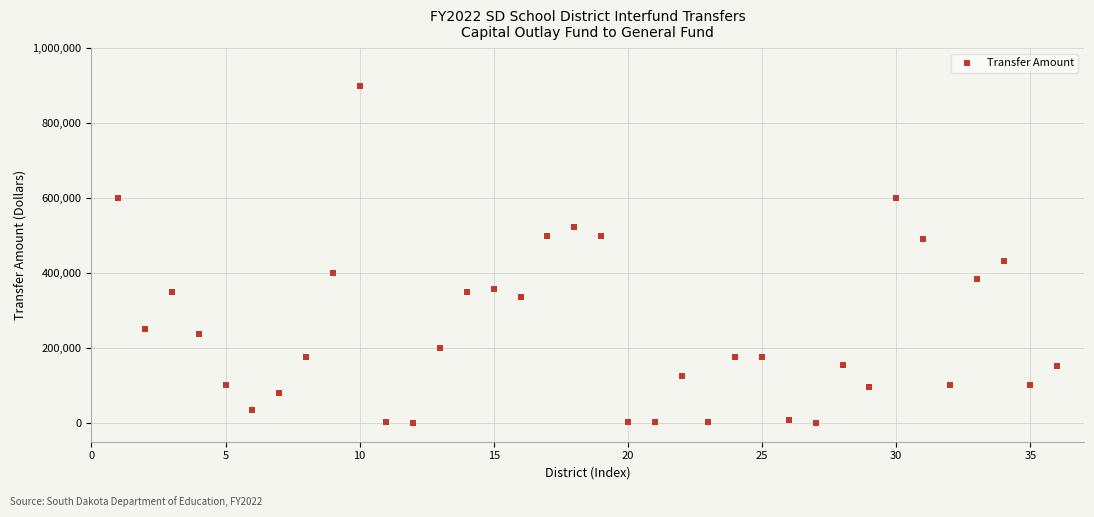

What Y value in the scatter plot is closest to 450335?

432562.0